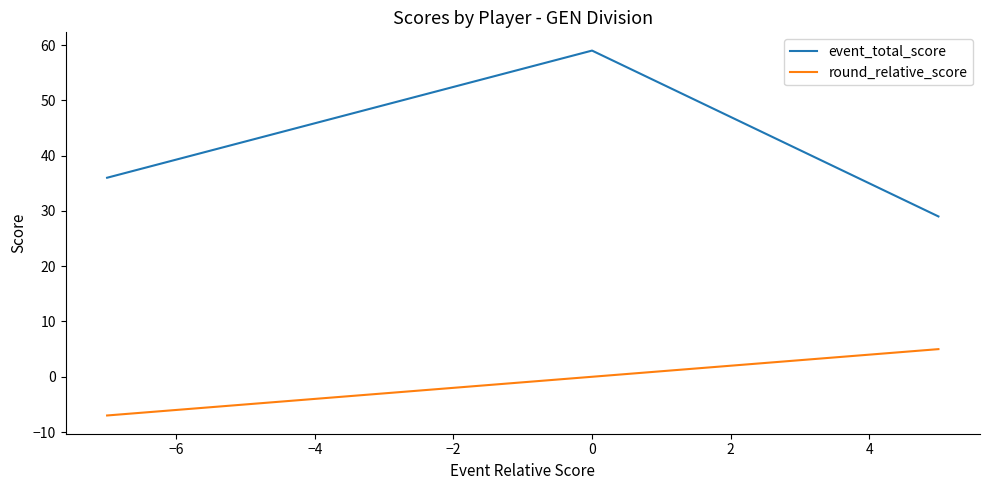

Count the number of categories in the chart.

3